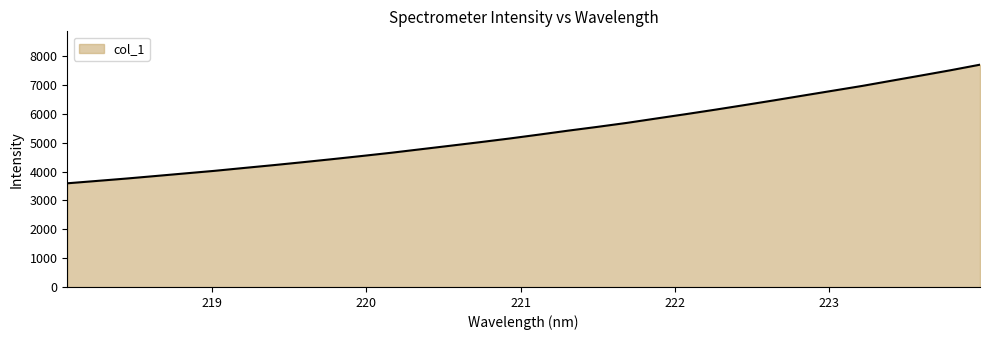

Does the chart display data point markers on the line(s)?

No